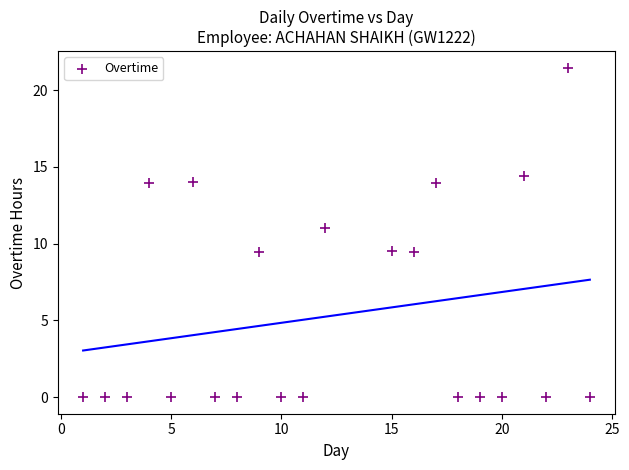

What is the range of X values (max minus min)?

23.0